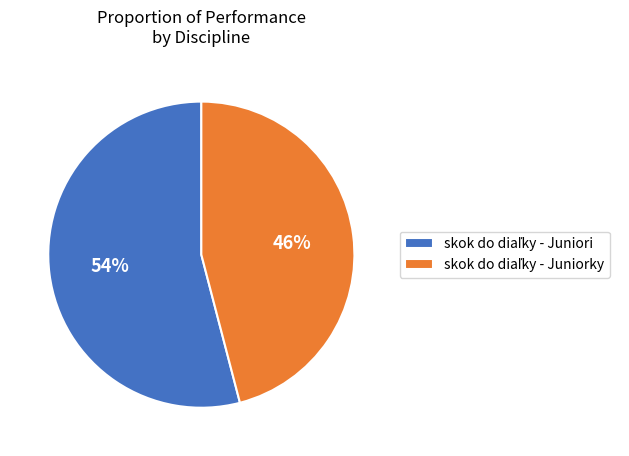

Does any single category account for the majority?

Yes